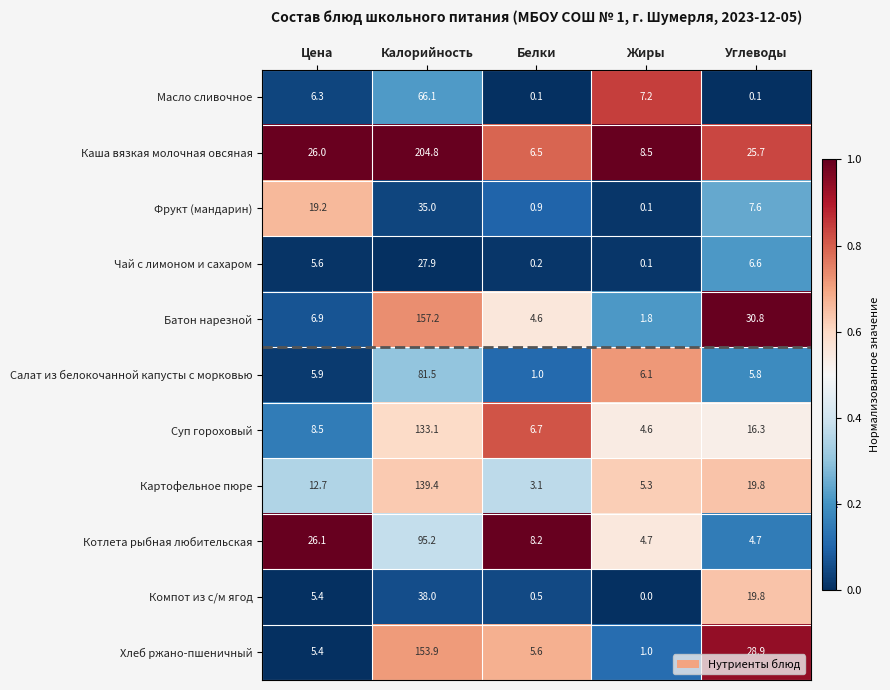

What is the difference between the maximum and second lowest values in the Картофельное пюре series?

134.1